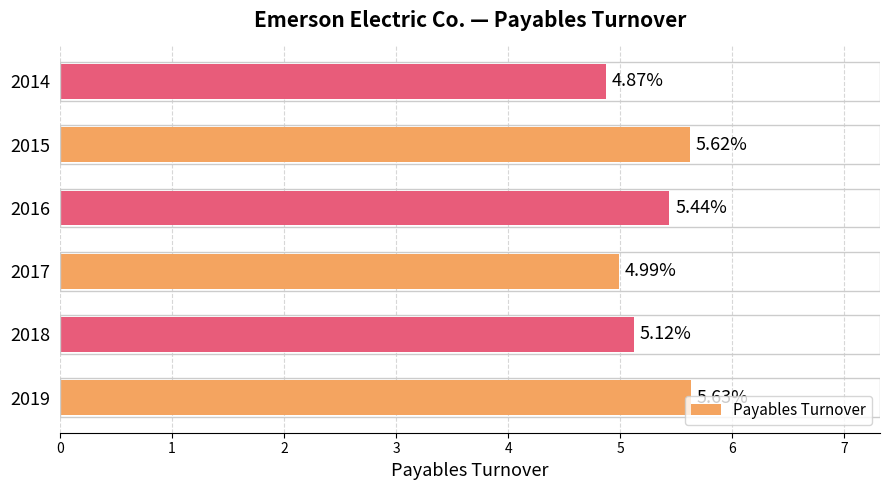

What is the change in value from 2016 to 2014?

-0.6